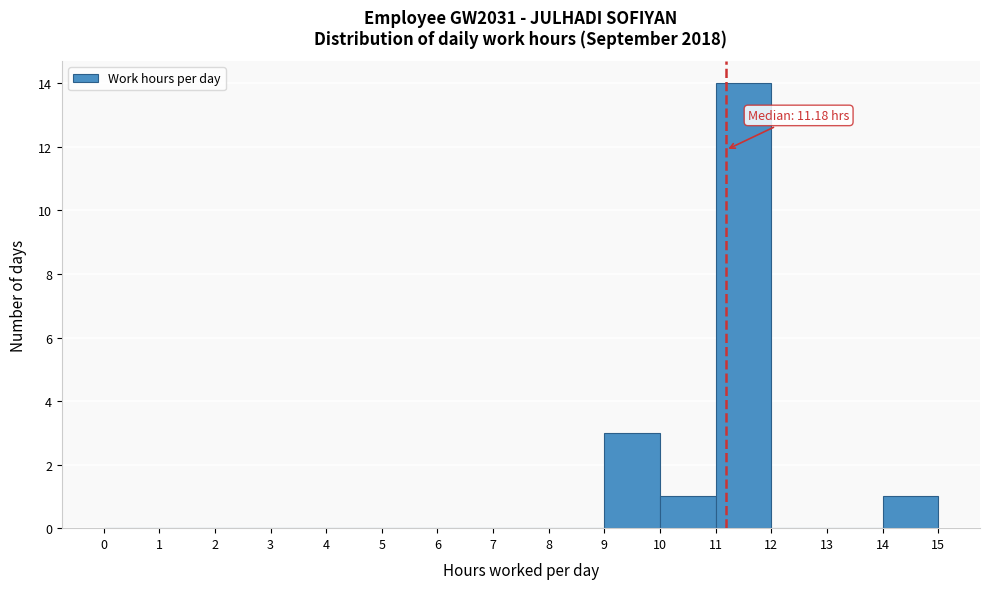

Which range on the x-axis has the tallest bar?

11 to 12